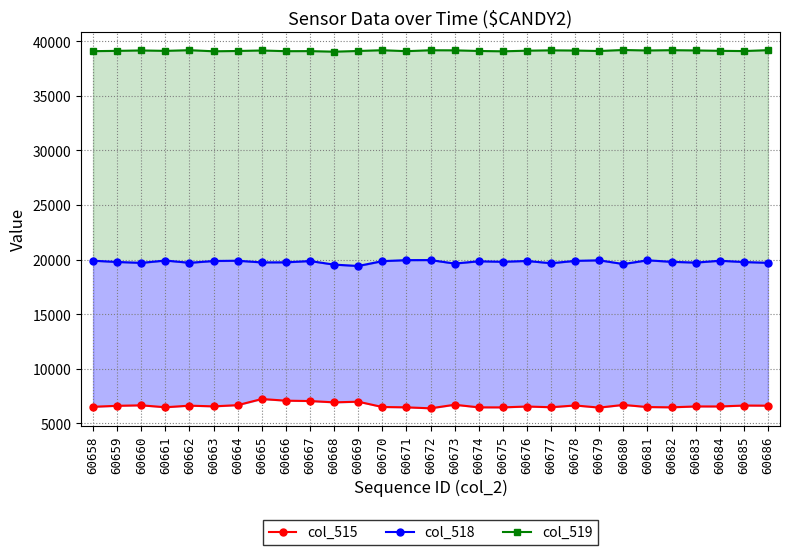

What is the maximum value shown in the chart?

39203